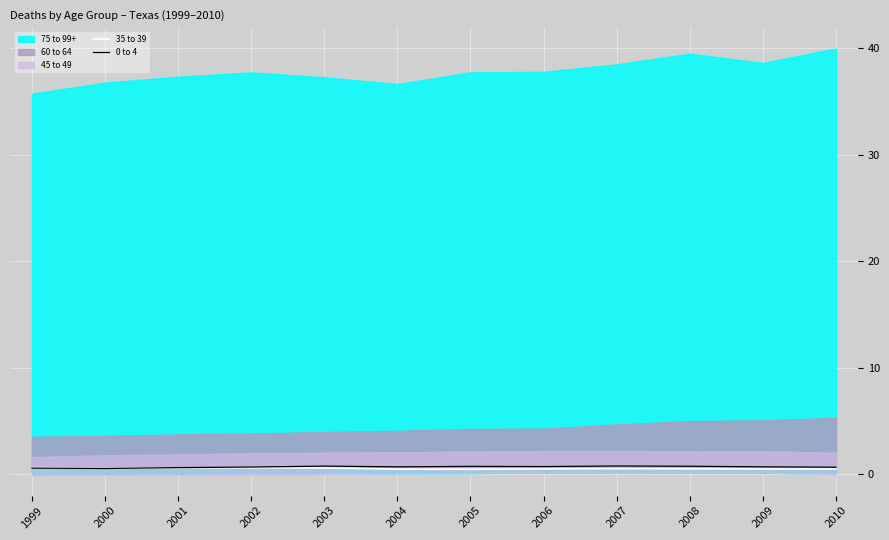

Is it true that 0 to 4 equals 0.7 at 2010?

True